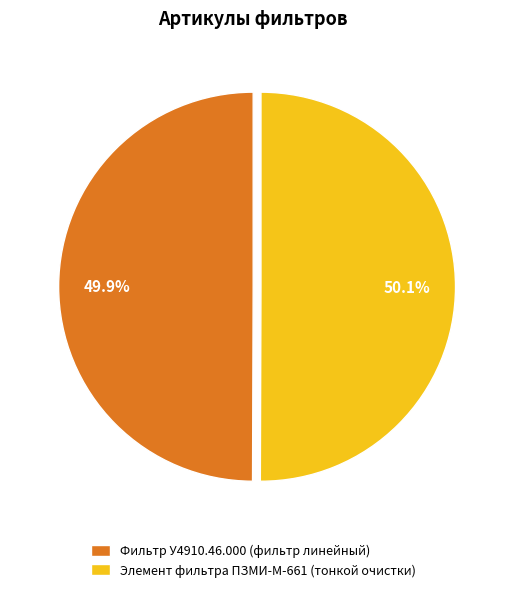

What portion of the pie excludes Фильтр У4910.46.000 (фильтр линейный)?

50.1%